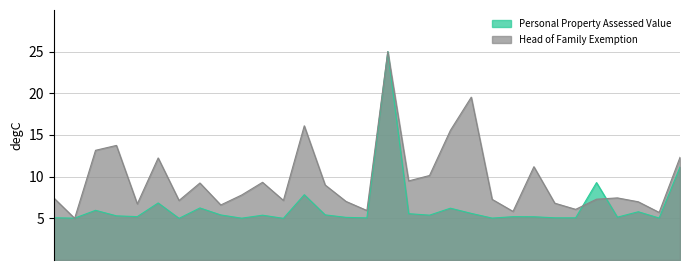

The Personal Property Assessed Value series shows 5.6 at Lewis. True or false?

True